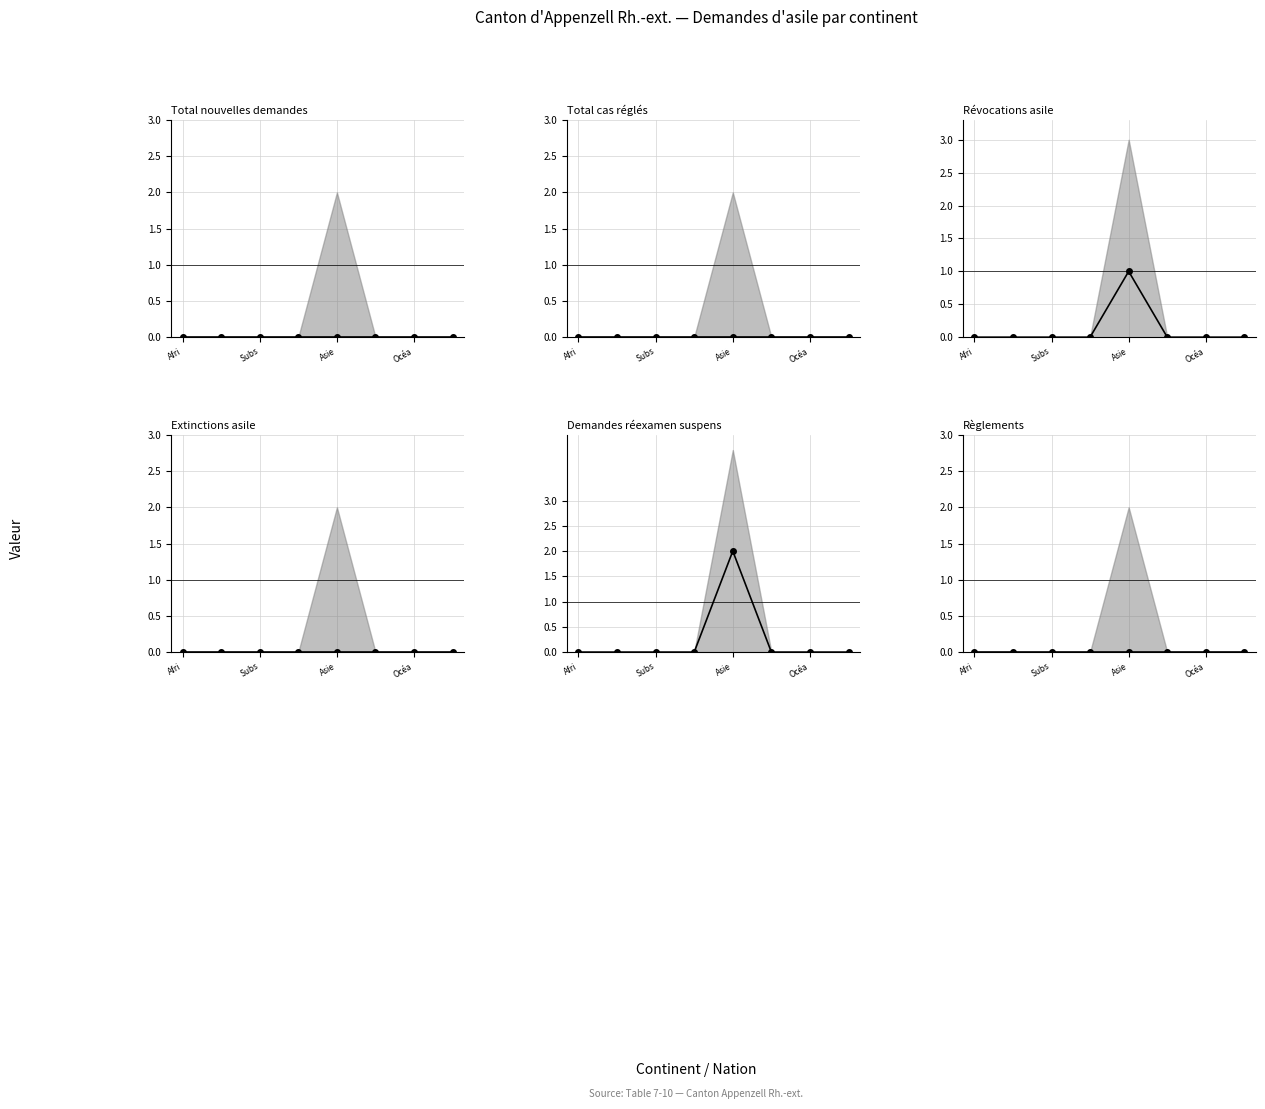

At which label is Révocations asile closest to 0?

Afri